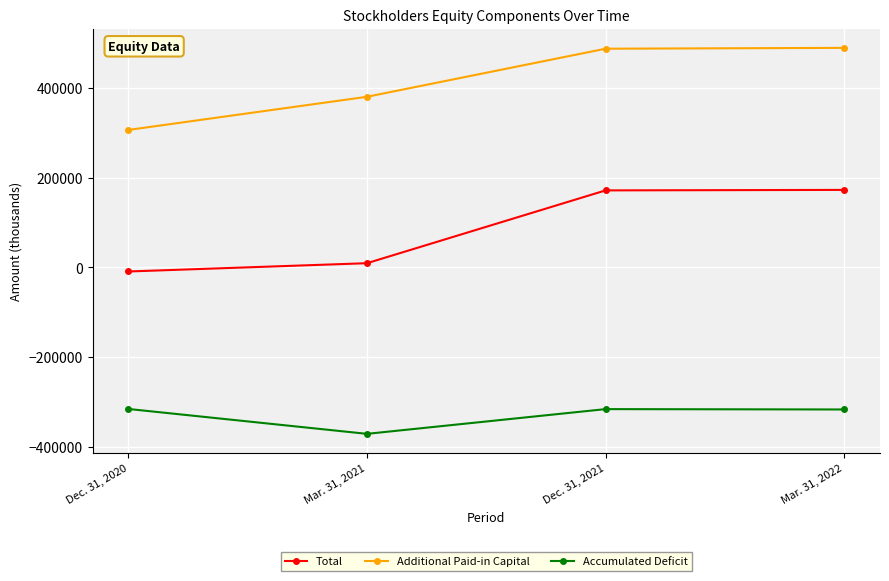

At which label does Additional Paid-in Capital reach its minimum?

Dec. 31, 2020